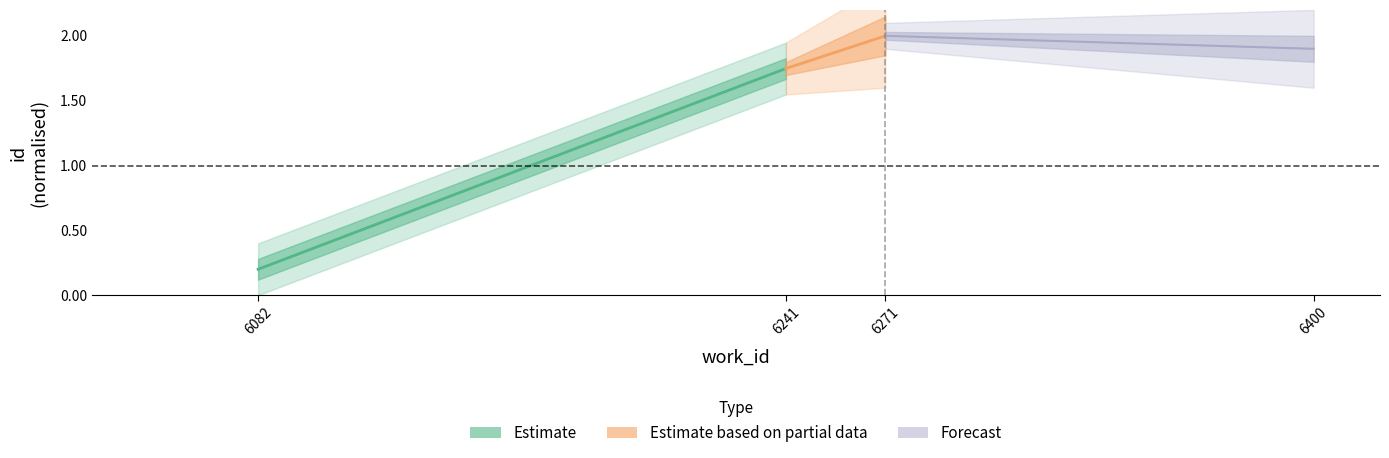

Which series has the largest total across all categories?

Forecast